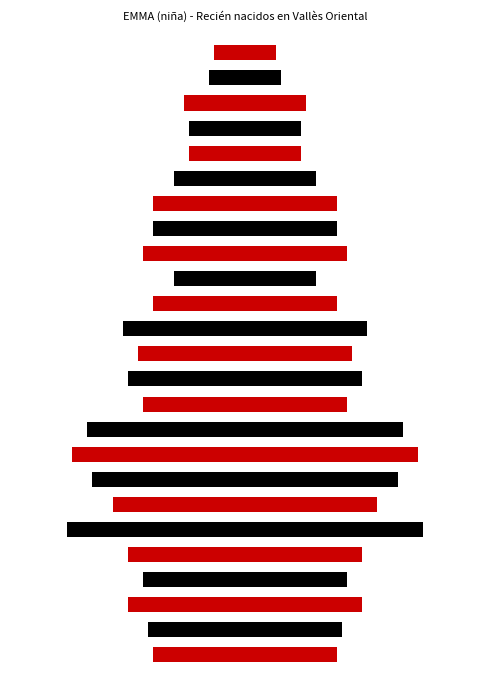

What is the difference between the highest and lowest values at 14?

36